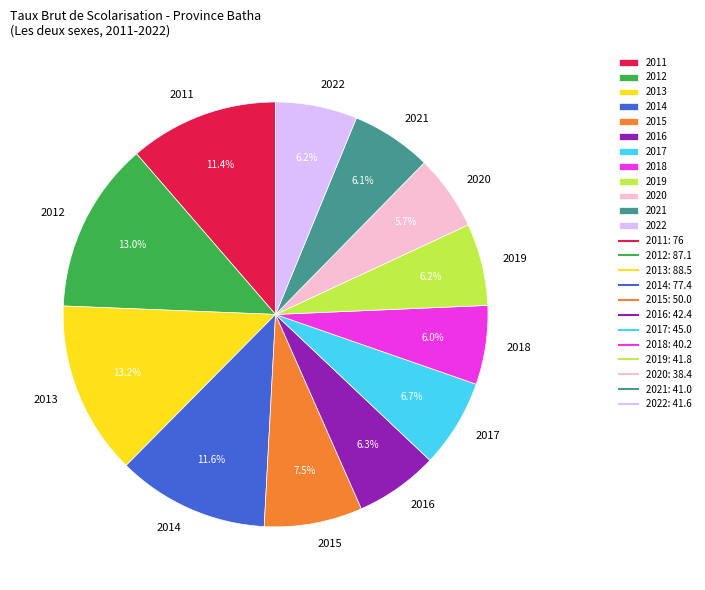

To the nearest percent, what is the average slice percentage?

8%